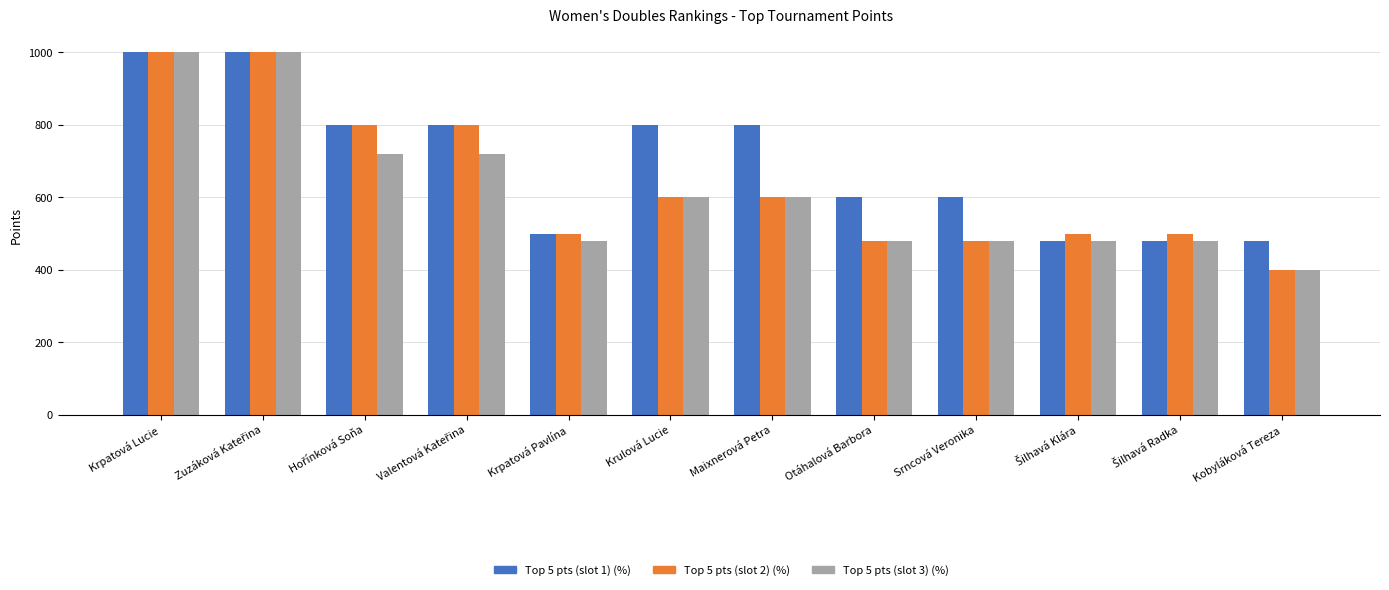

What is the maximum value shown in the chart?

1000